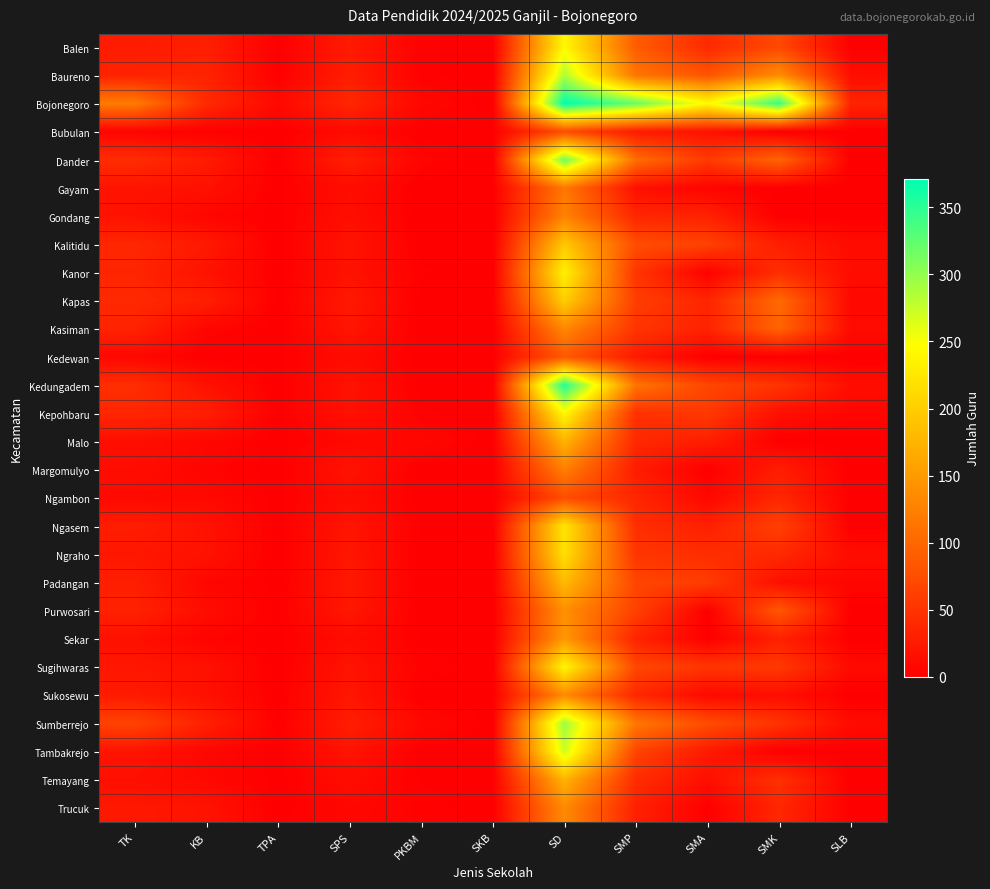

At which category does the chart reach its peak across all series?

SD